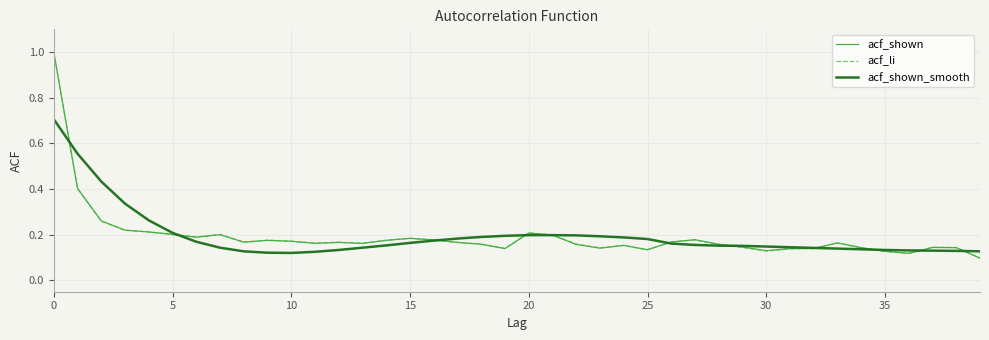

What is the maximum value for acf_shown?

1.0